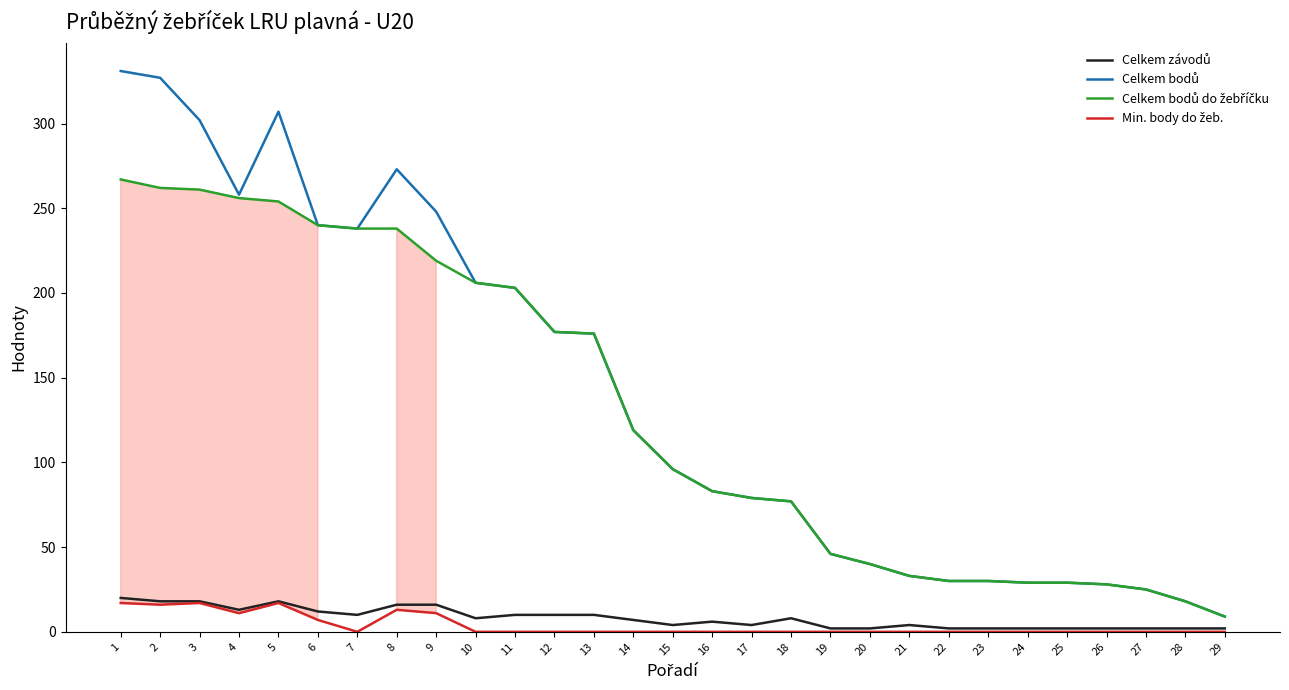

What is the greatest value displayed?

331